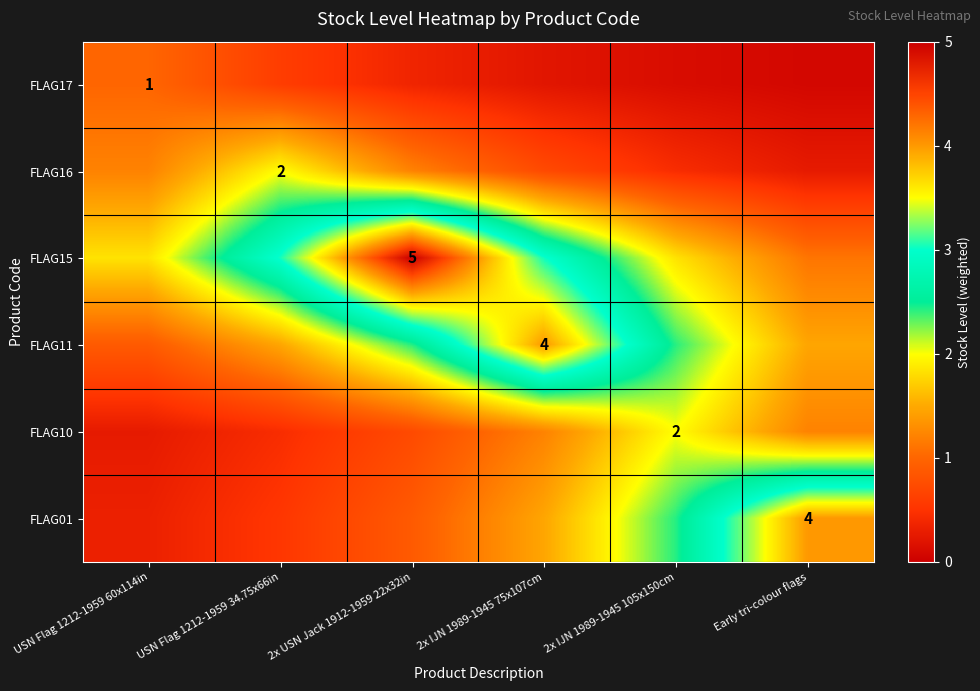

What is the smallest value displayed?

0.1